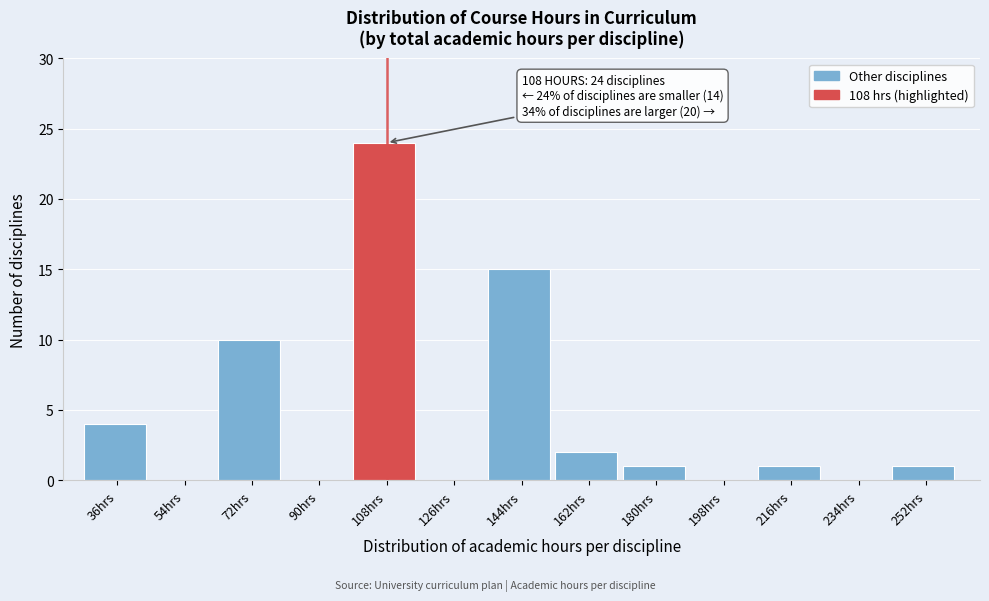

Reading right to left, extract all data points from this chart.

252hrs=1	234hrs=0	216hrs=1	198hrs=0	180hrs=1	162hrs=2	144hrs=15	126hrs=0	108hrs=24	90hrs=0	72hrs=10	54hrs=0	36hrs=4